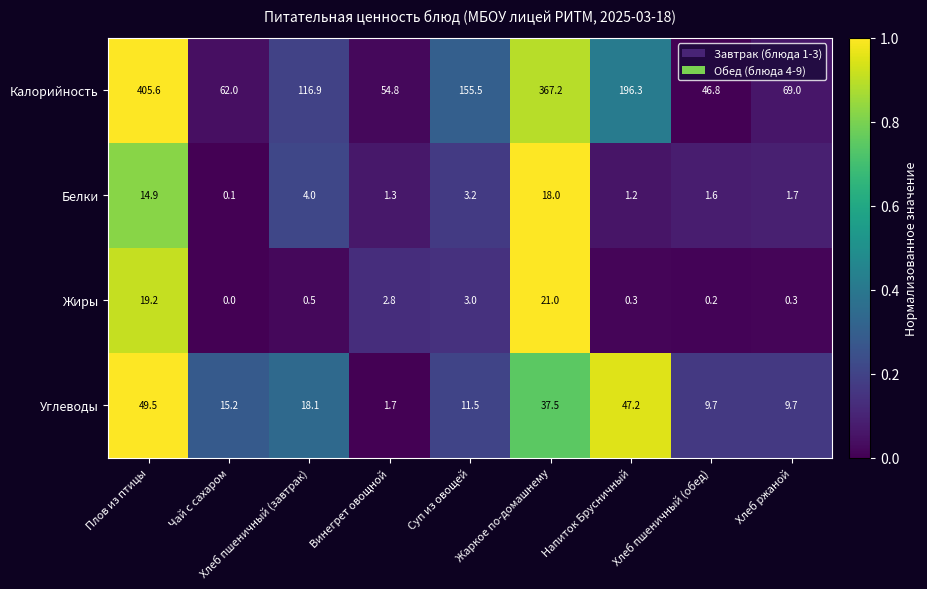

At which label does Калорийность reach its minimum?

Хлеб пшеничный (обед)